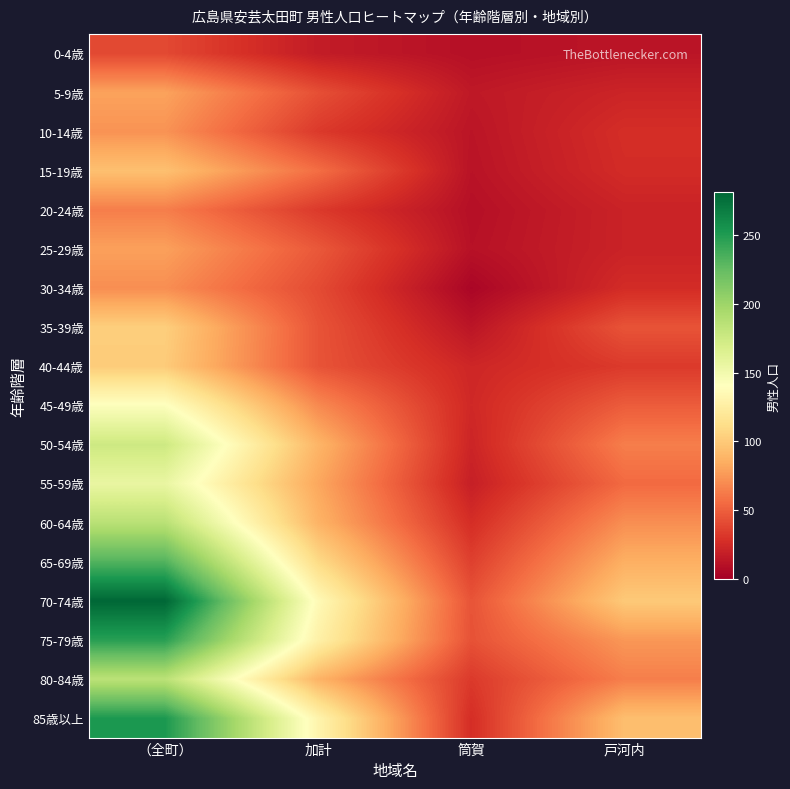

Reading left to right, transcribe all the data shown in this chart.

0-4歳: （全町）=40	加計=17	筒賀=10	戸河内=13
5-9歳: （全町）=80	加計=43	筒賀=15	戸河内=22
10-14歳: （全町）=73	加計=33	筒賀=13	戸河内=27
15-19歳: （全町）=95	加計=57	筒賀=12	戸河内=26
20-24歳: （全町）=64	加計=33	筒賀=10	戸河内=21
25-29歳: （全町）=79	加計=47	筒賀=11	戸河内=21
30-34歳: （全町）=71	加計=41	筒賀=4	戸河内=26
35-39歳: （全町）=103	加計=45	筒賀=13	戸河内=45
40-44歳: （全町）=101	加計=45	筒賀=23	戸河内=33
45-49歳: （全町）=142	加計=69	筒賀=24	戸河内=49
50-54歳: （全町）=175	加計=89	筒賀=22	戸河内=64
55-59歳: （全町）=156	加計=82	筒賀=19	戸河内=55
60-64歳: （全町）=186	加計=88	筒賀=27	戸河内=71
65-69歳: （全町）=232	加計=110	筒賀=36	戸河内=86
70-74歳: （全町）=281	加計=136	筒賀=45	戸河内=100
75-79歳: （全町）=247	加計=128	筒賀=44	戸河内=75
80-84歳: （全町）=185	加計=88	筒賀=33	戸河内=64
85歳以上: （全町）=252	加計=131	筒賀=27	戸河内=94